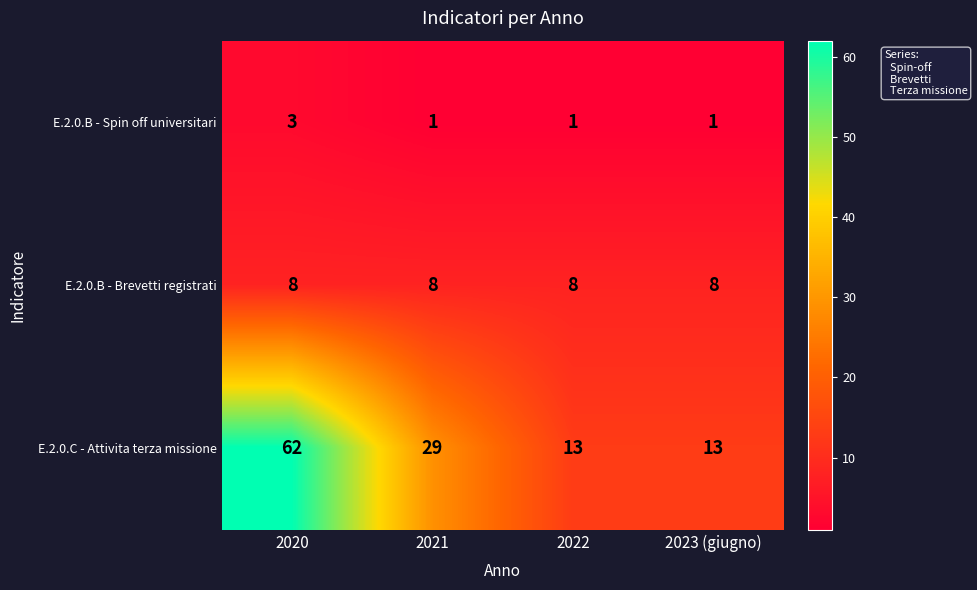

What is the difference between the second highest and minimum values in the E.2.0.C - Attivita terza missione series?

16